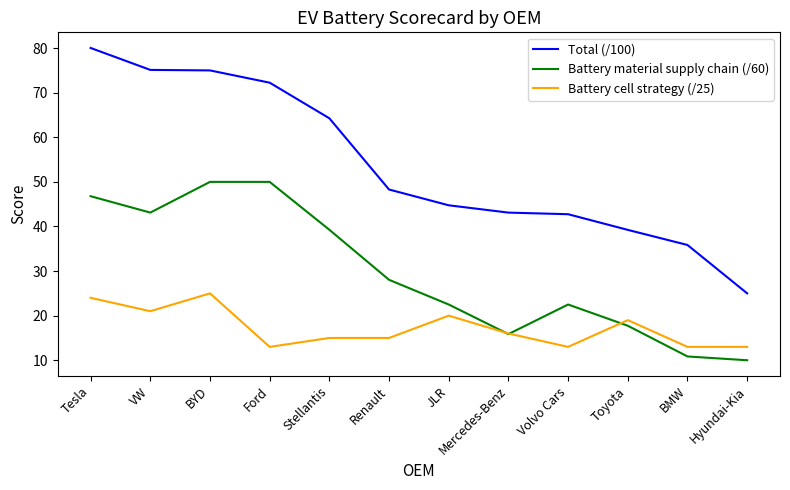

How many series are shown in this chart?

3